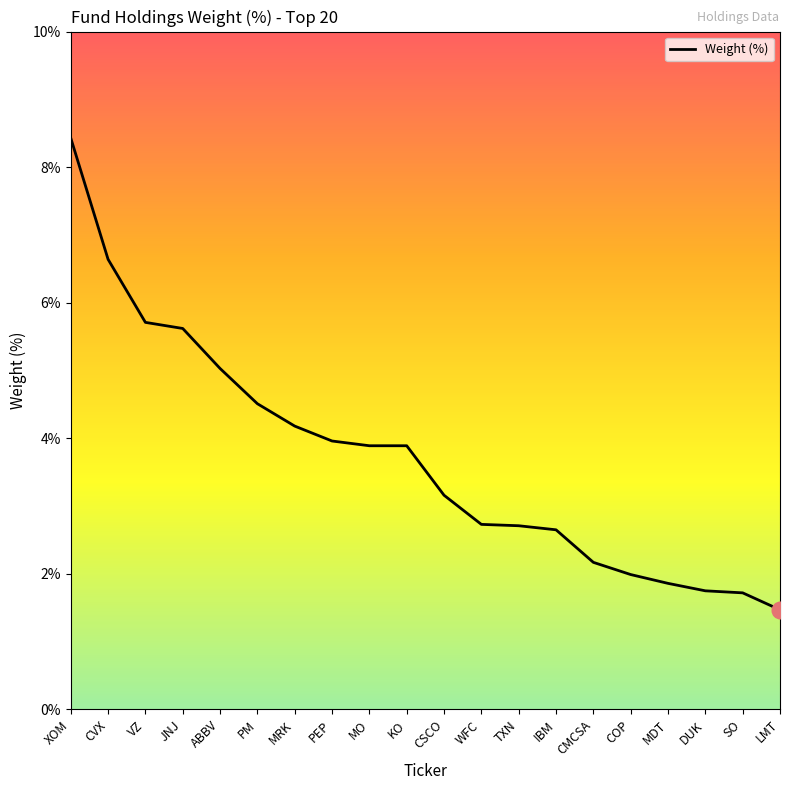

What is the minimum value shown in the chart?

1.5